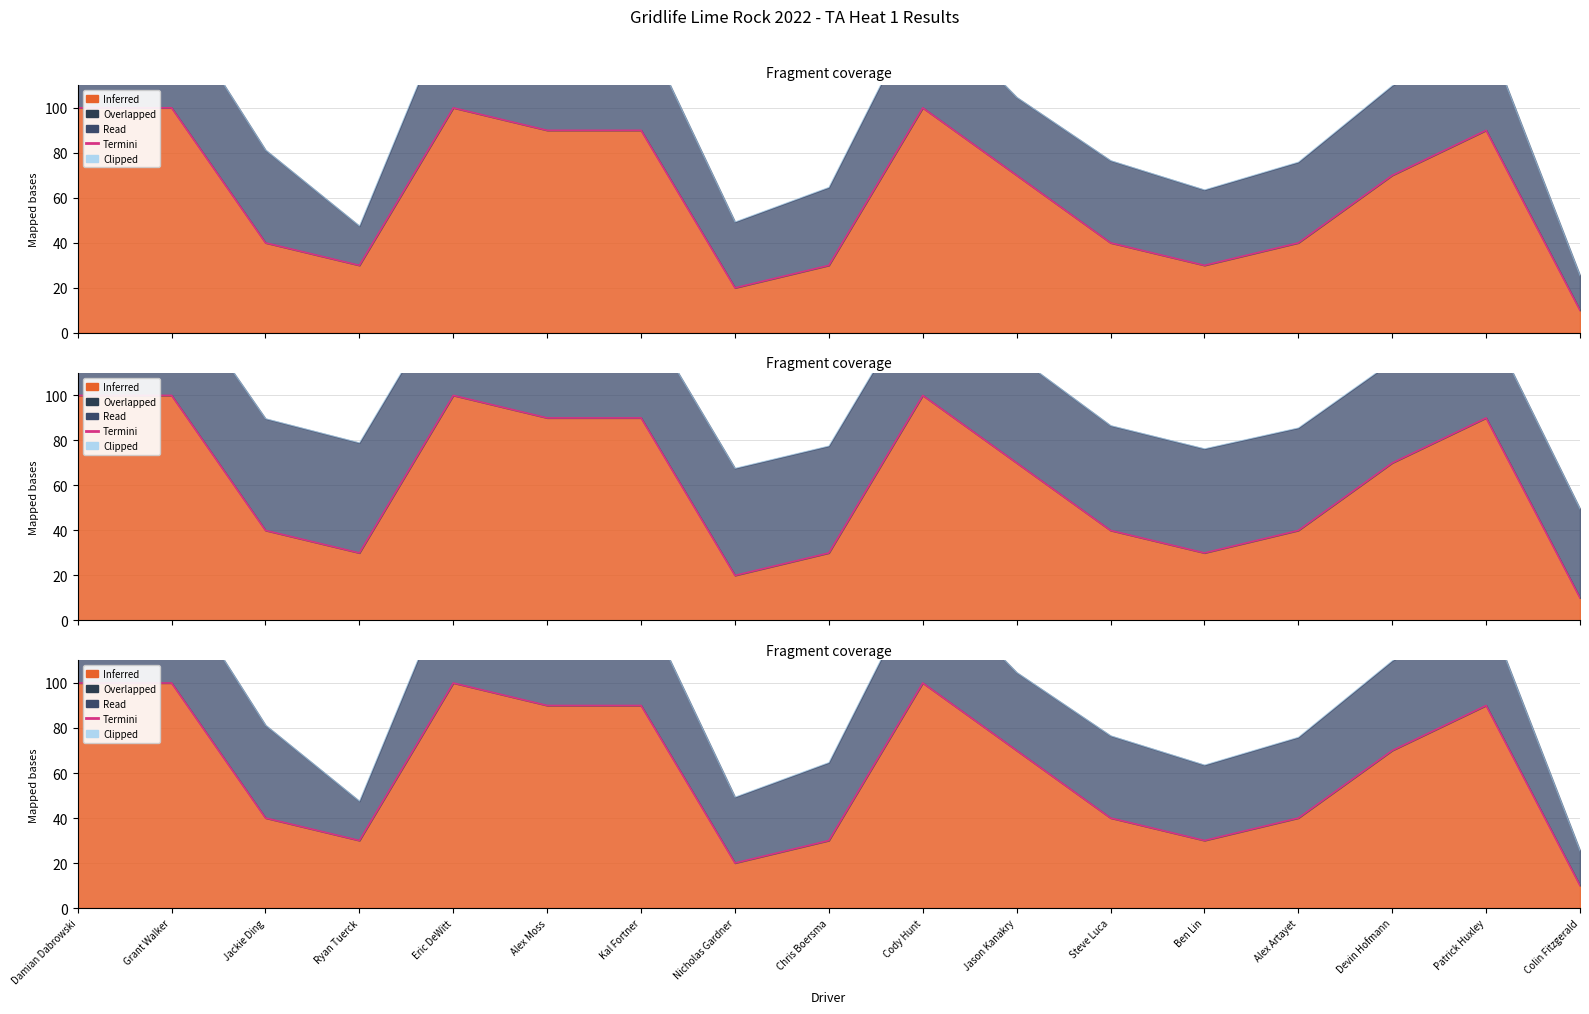

What is the approximate value of Termini at Ryan Tuerck?

30.0